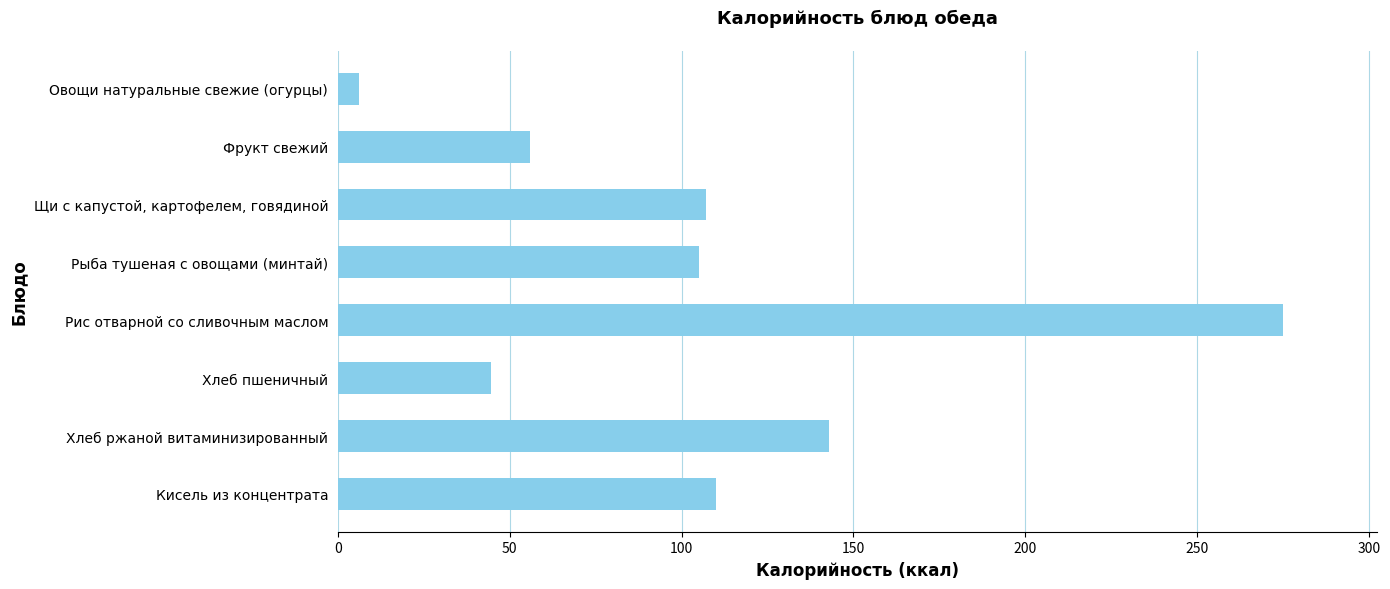

What is the difference between the maximum and minimum values?

269.0